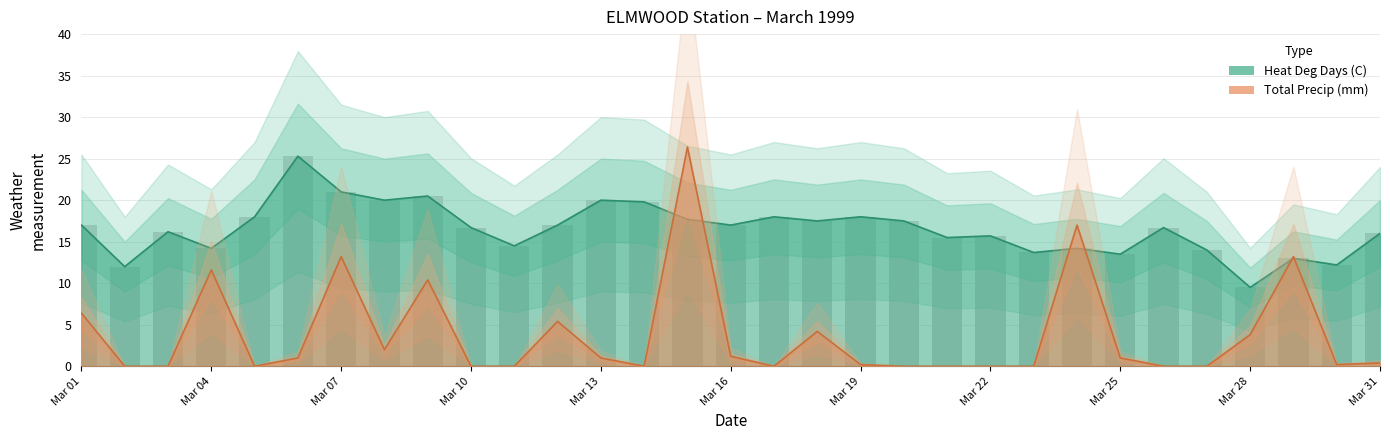

Rank the series by their average value, from highest to lowest.

Heat Deg Days (C), Total Precip (mm)